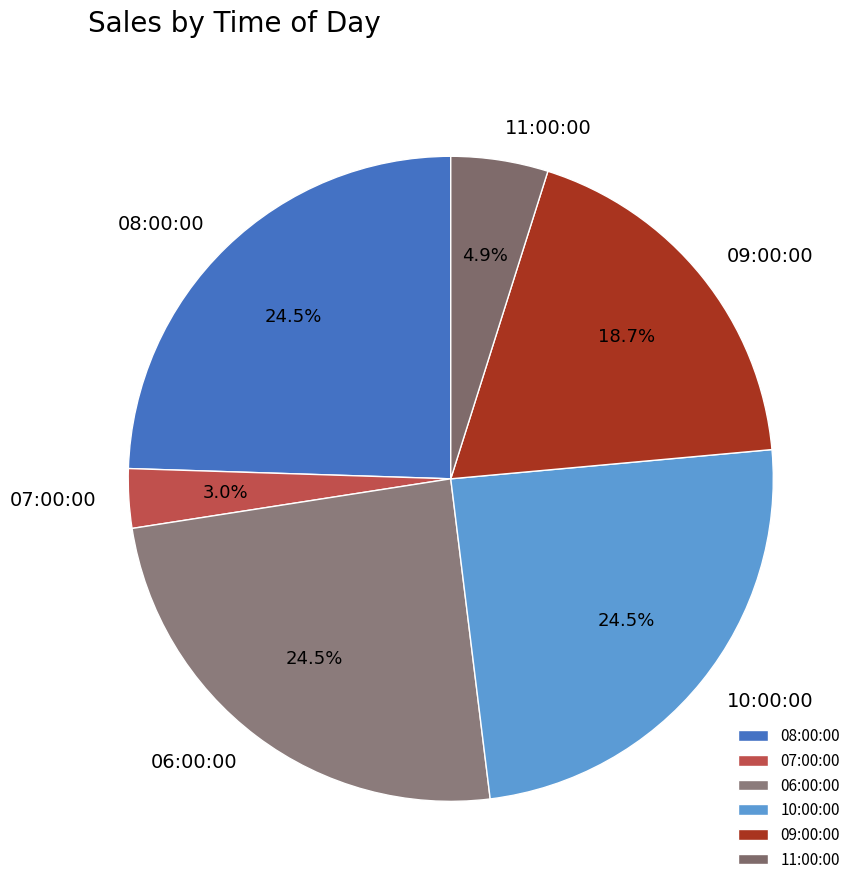

Is there a majority slice in this chart?

No